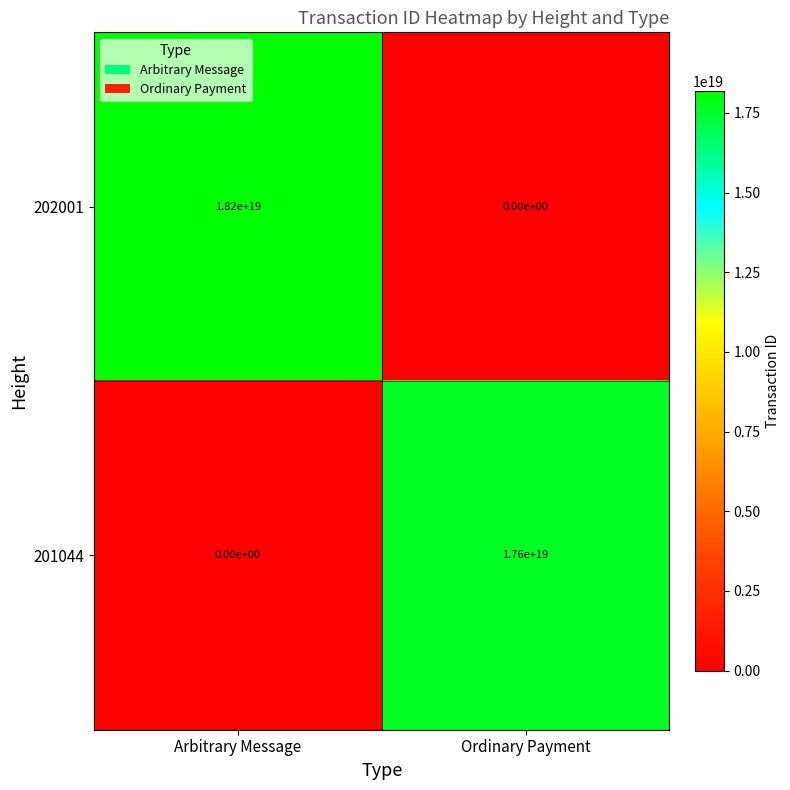

List the series in order of their peak value, lowest first.

201044, 202001